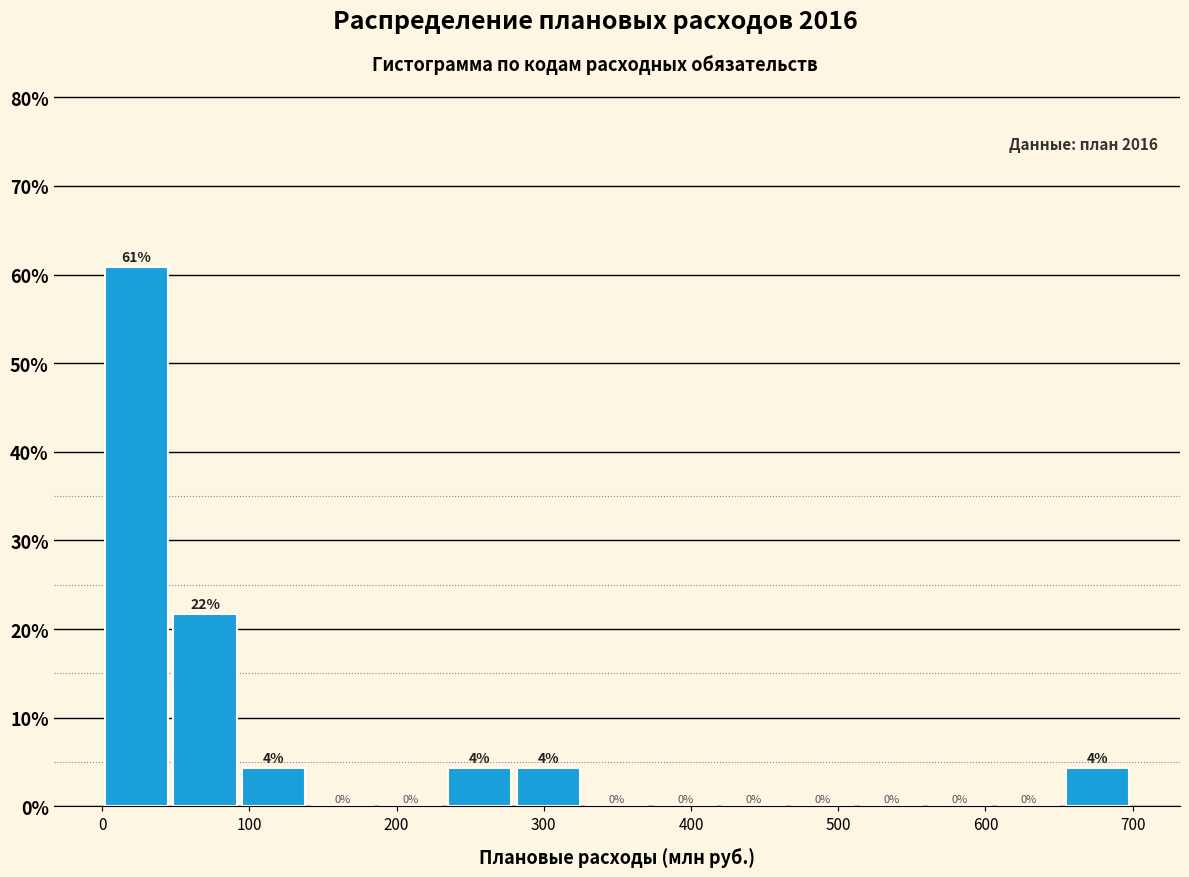

Which range on the x-axis has the tallest bar?

0 to 50